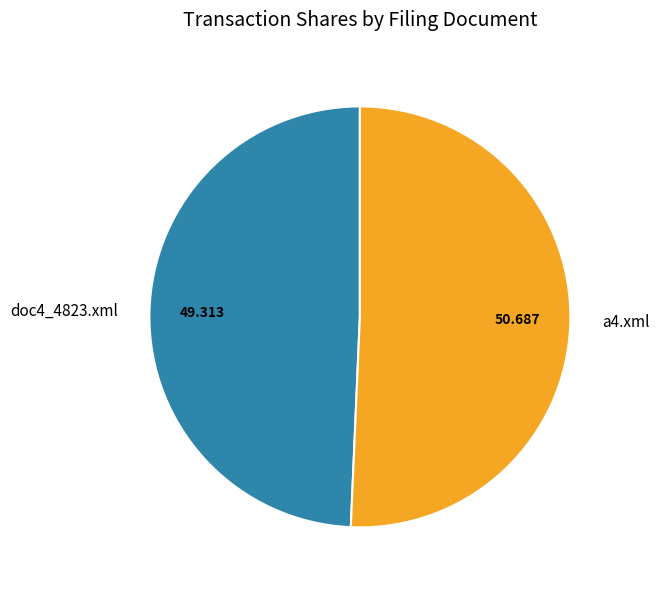

True or false: doc4_4823.xml accounts for 38% of the total.

False